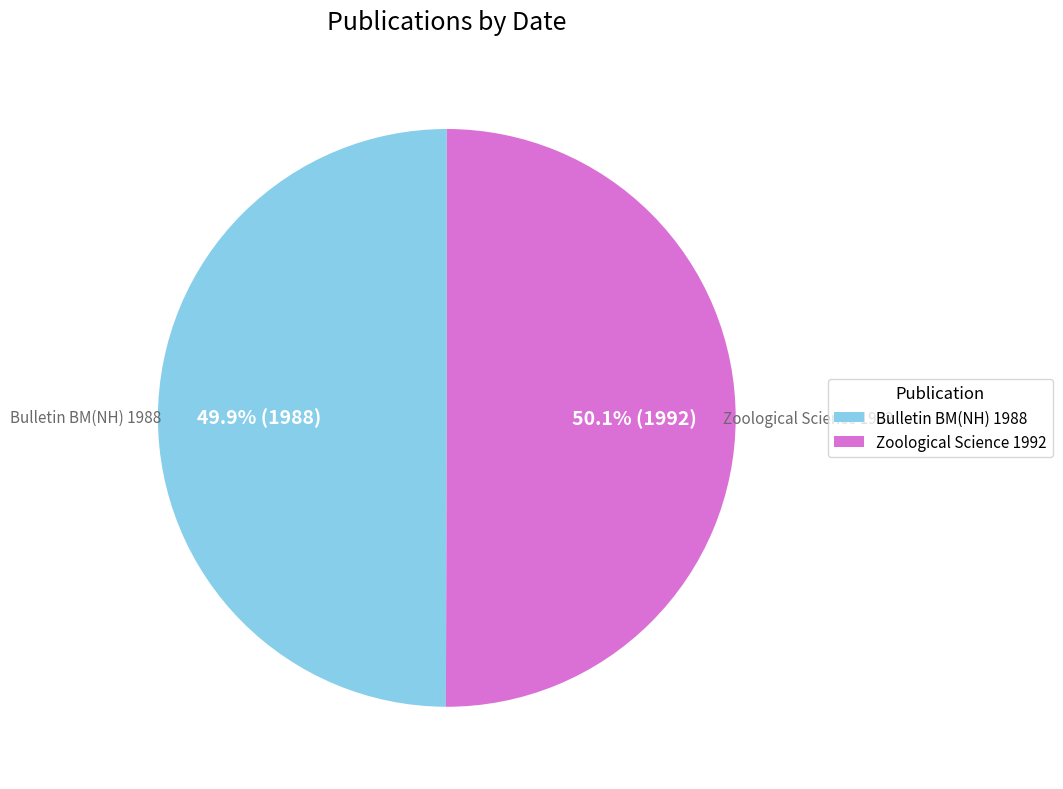

Count the number of slices in the pie.

2